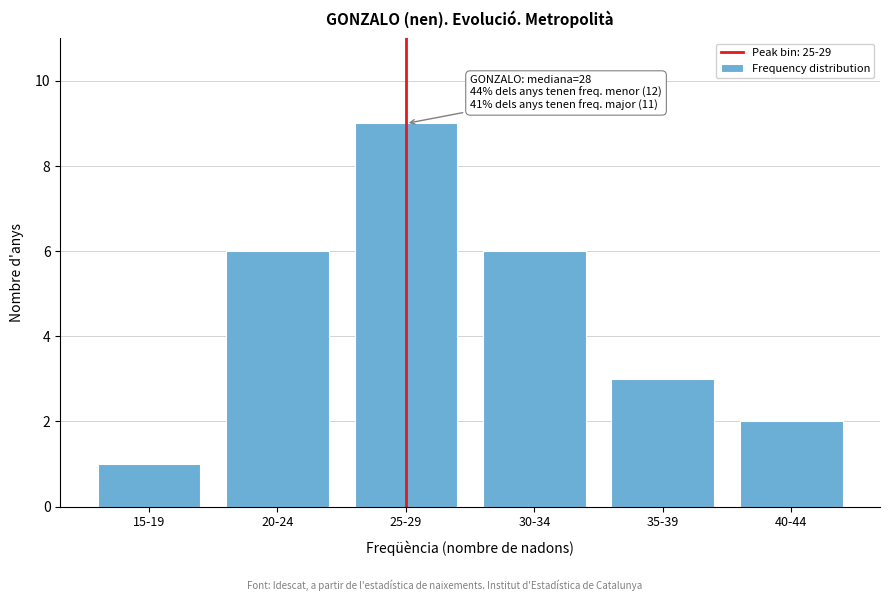

Reading left to right, what are all the values shown in this chart?

1	6	9	6	3	2